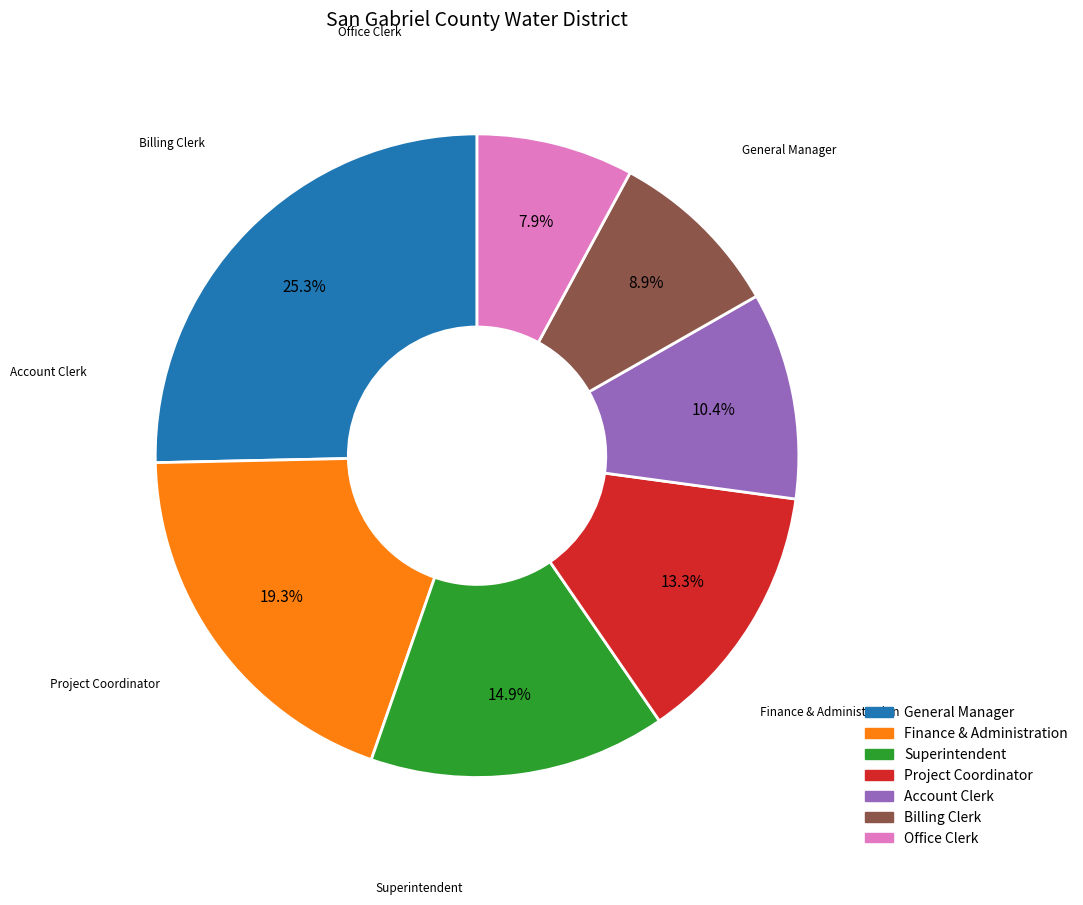

To the nearest percent, what is the combined percentage of Project Coordinator and Office Clerk?

21%